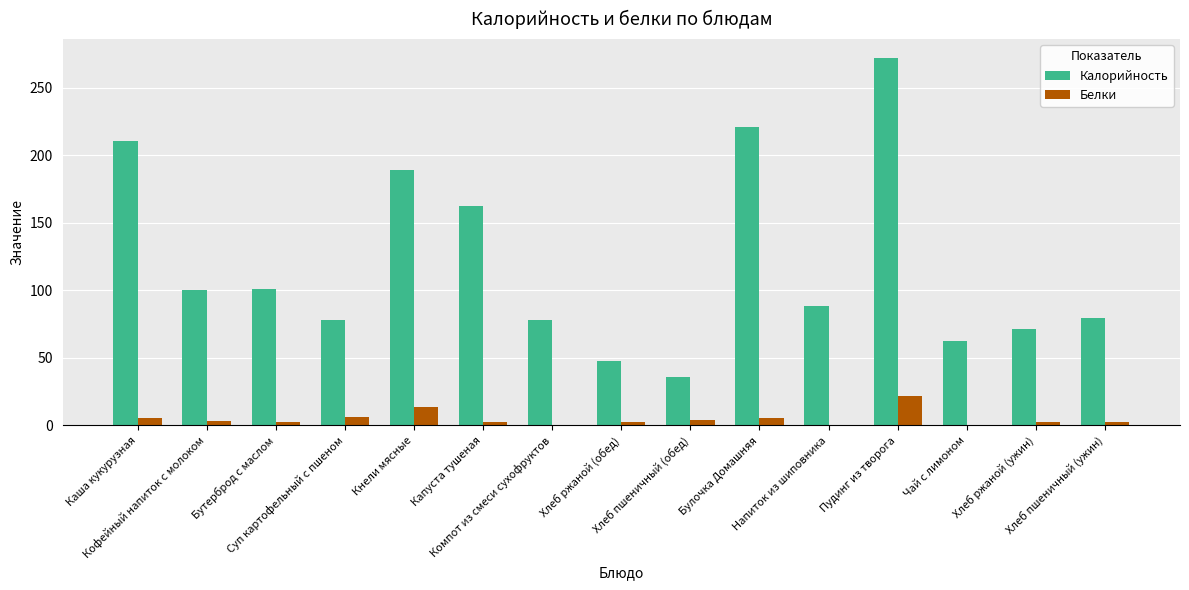

What is the highest value of the Калорийность series?

272.4